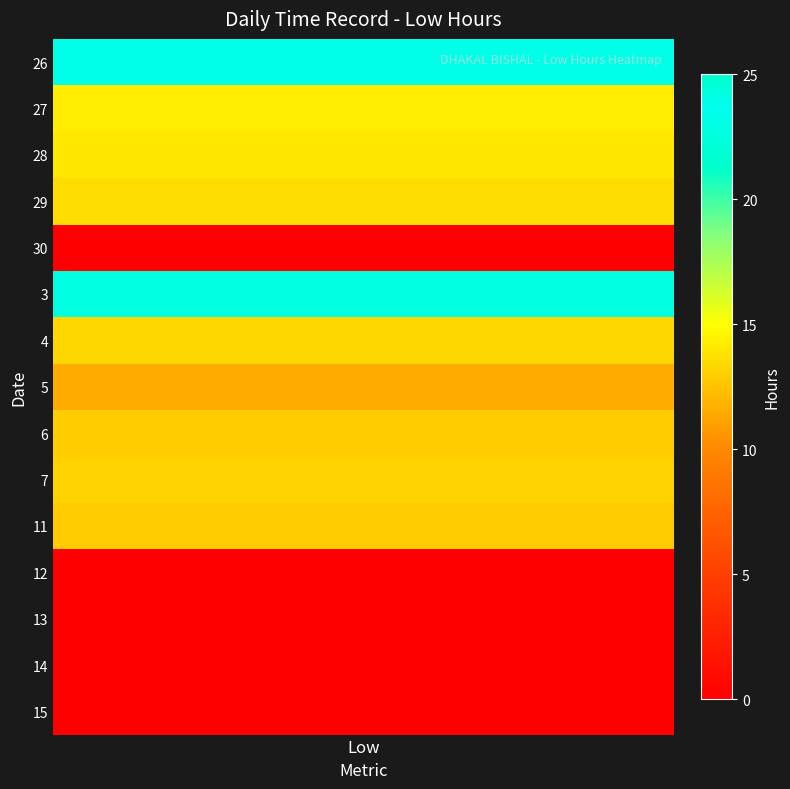

Between 12 and 5, which is larger?

5